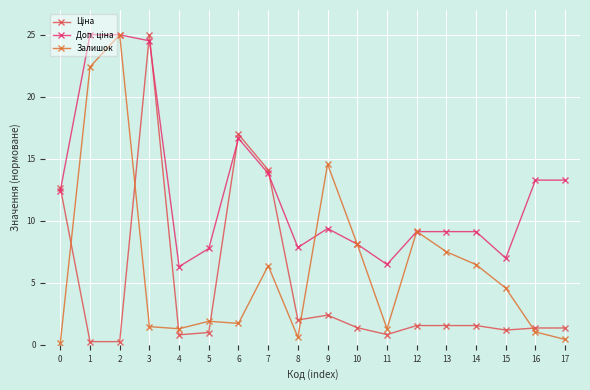

Where is the first local maximum for Залишок?

2